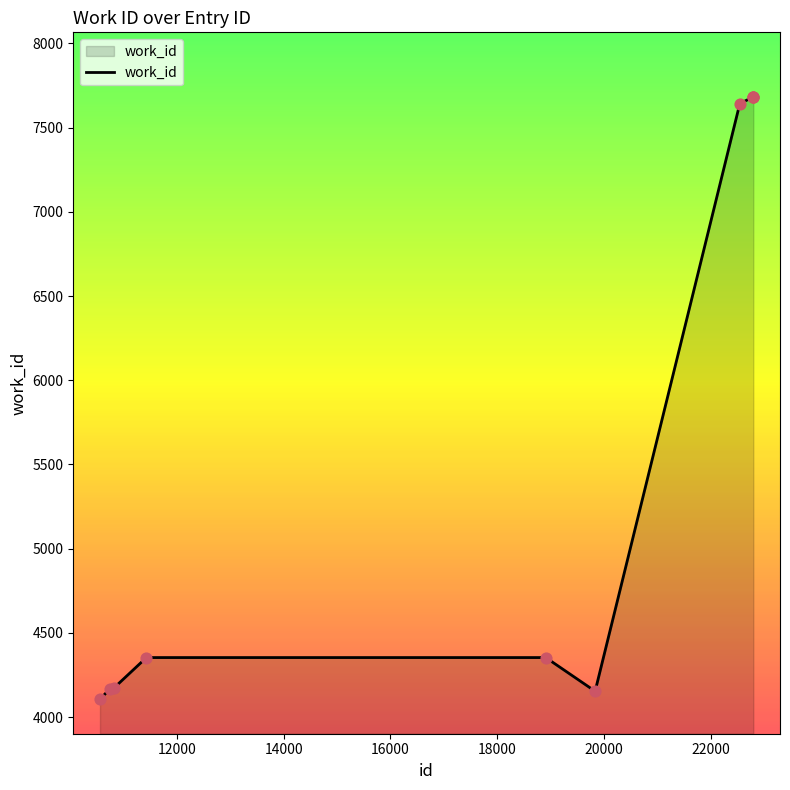

What is the difference between the maximum and minimum values?

3576